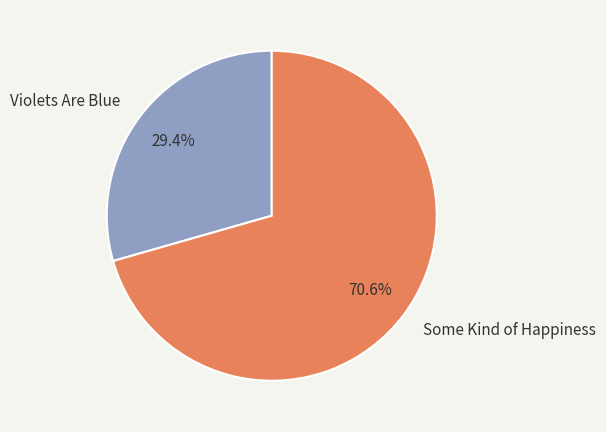

True or false: Violets Are Blue accounts for 35% of the total.

False